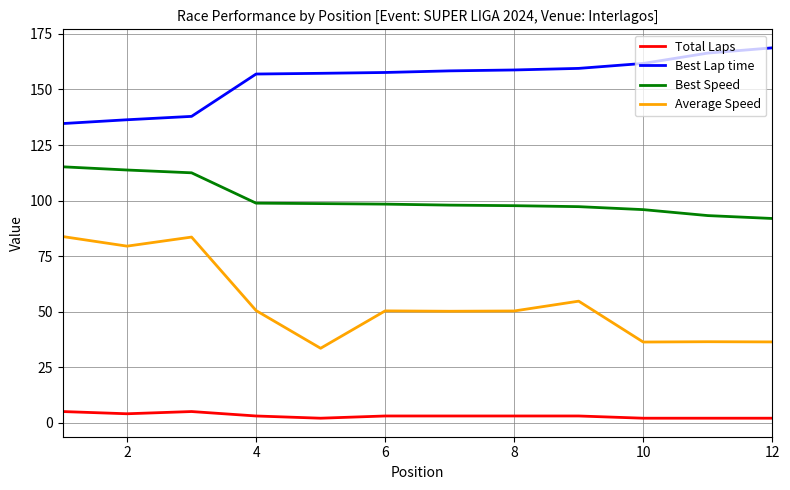

Which series has the widest spread of values?

Average Speed